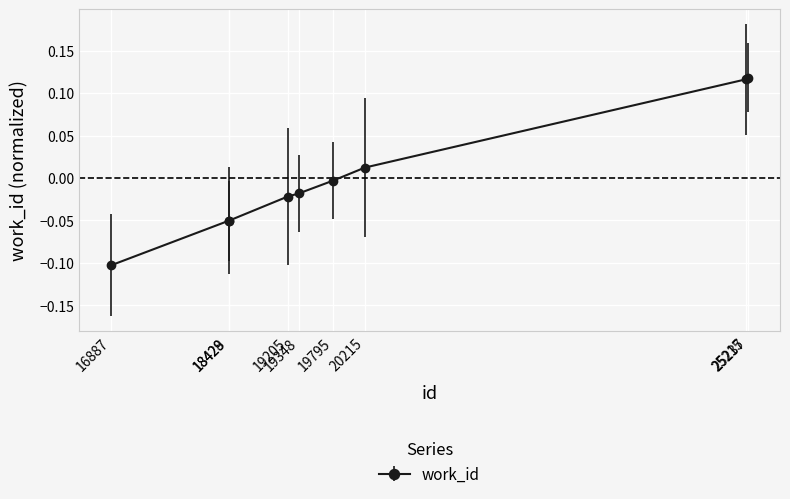

The chart shows a value of -0.0 at 19795. True or false?

False